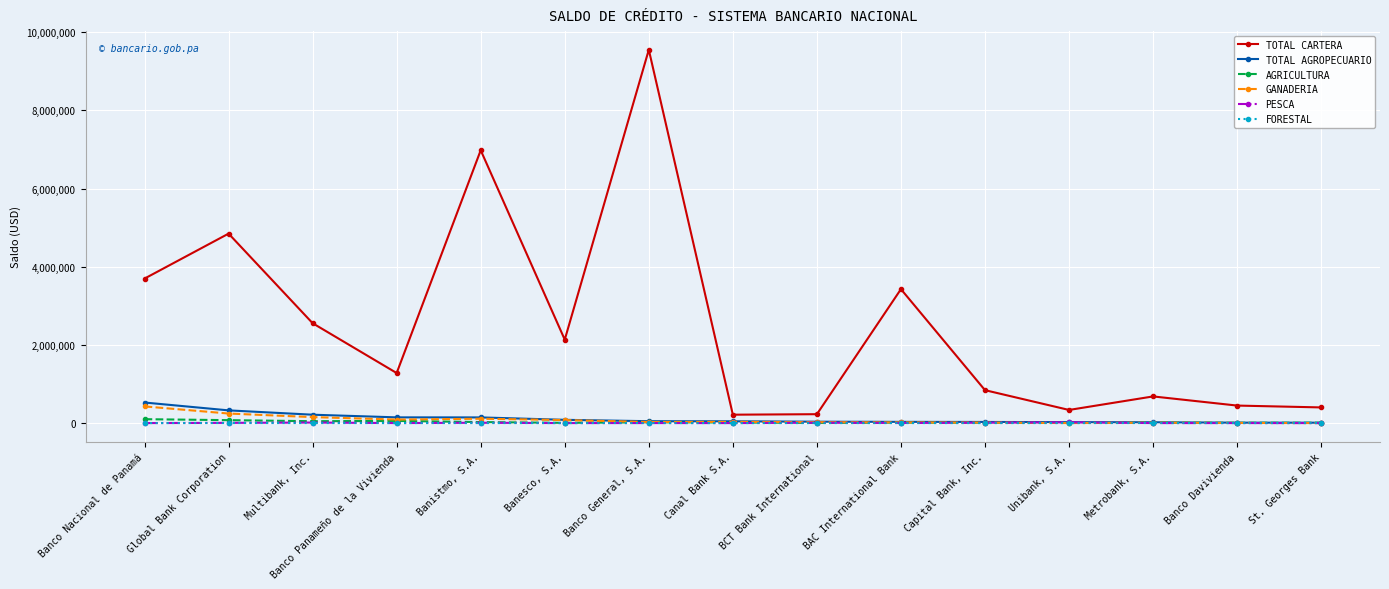

Between Banesco, S.A. and BCT Bank International, which series saw the biggest shift?

TOTAL CARTERA